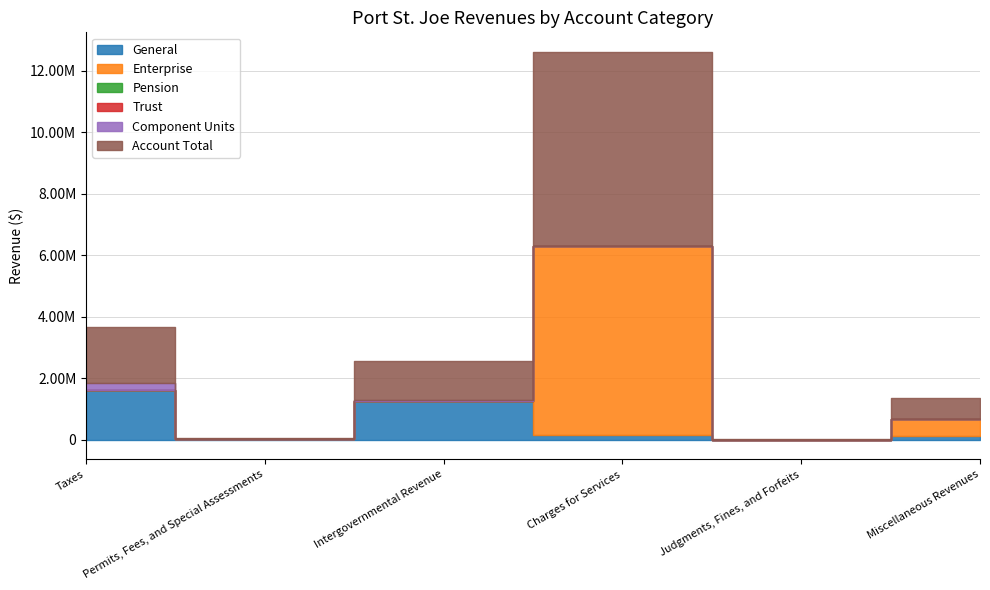

At which category does Enterprise reach its first local valley?

Judgments, Fines, and Forfeits